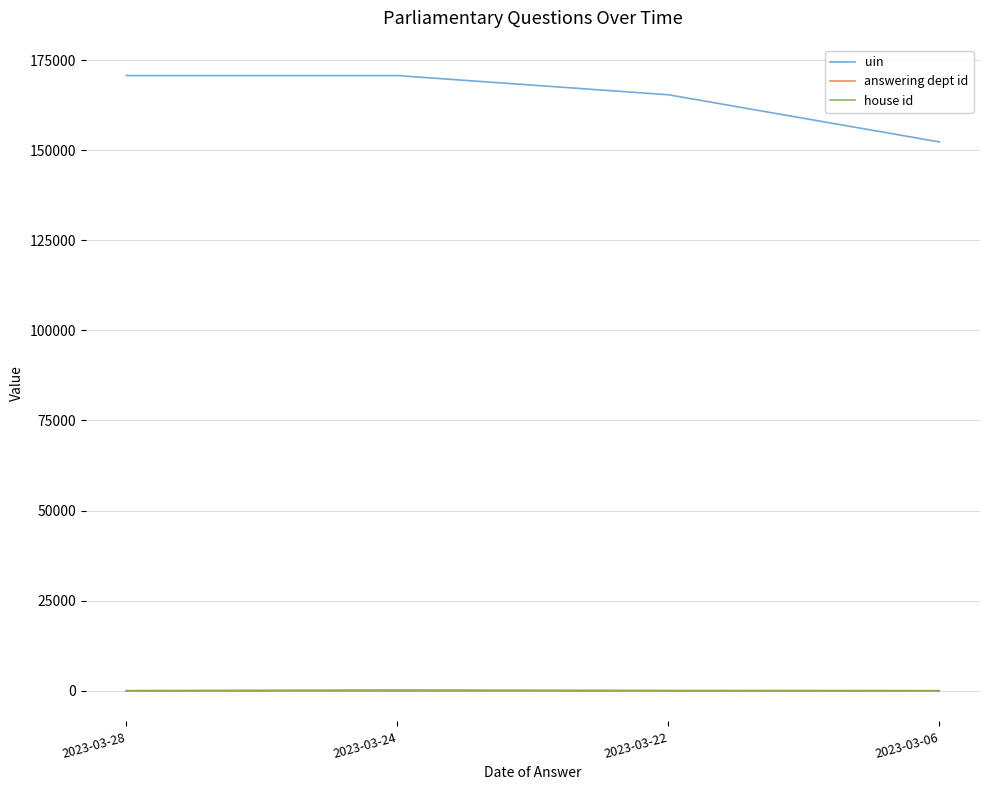

What is the minimum value for house id?

1